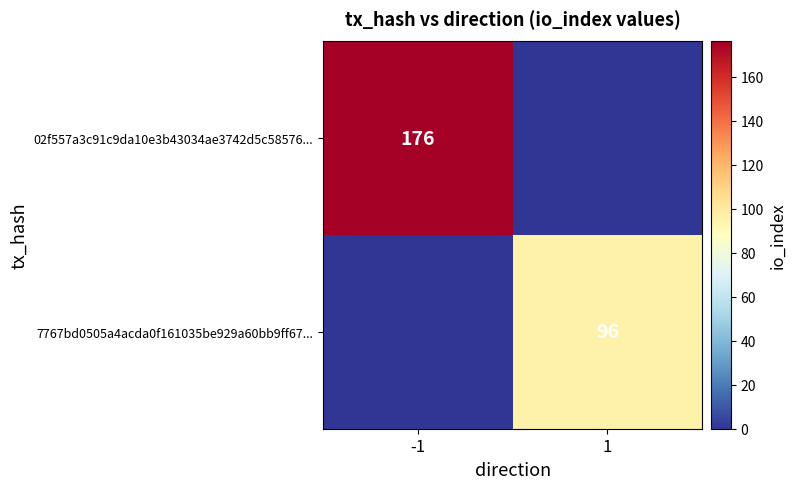

True or false: 02f557a3c91c9da10e3b43034ae3742d5c58576... has a value of 176 at -1.

True